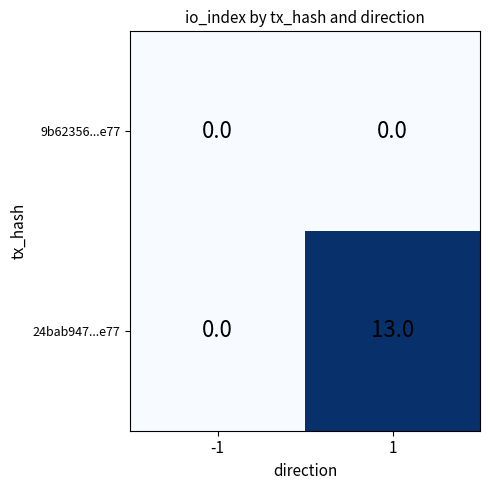

Rank the series at 1 from lowest to highest value.

9b62356...e77, 24bab947...e77